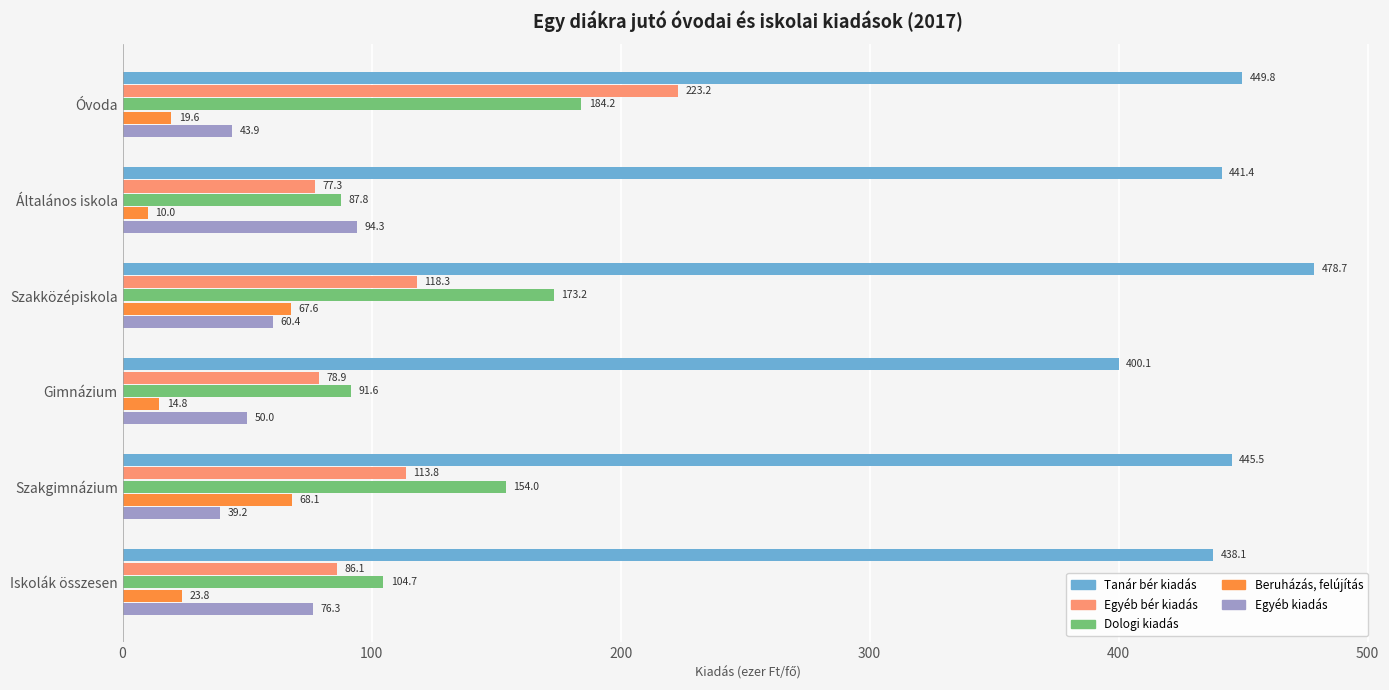

What is the difference between the highest and lowest values at Óvoda?

430.2